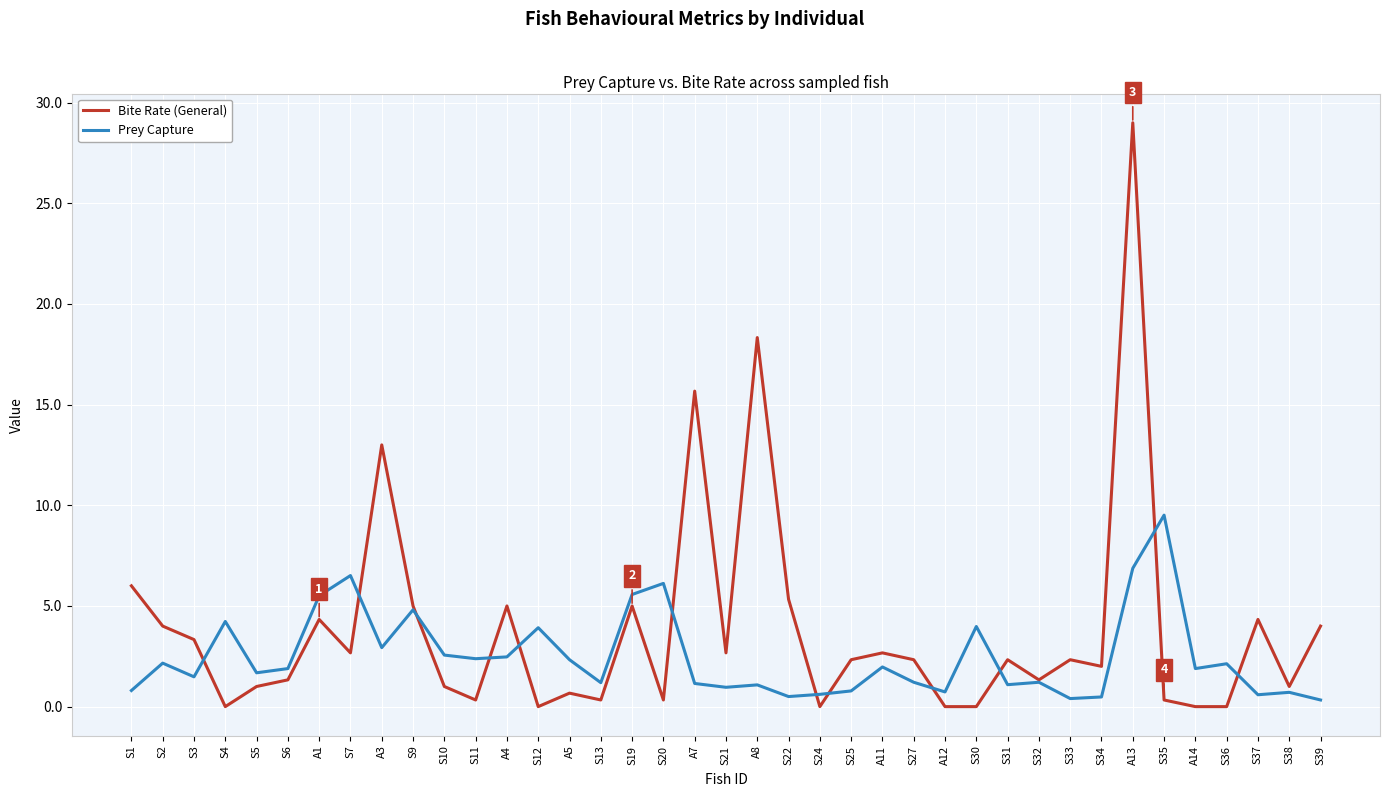

Does the chart have visible grid lines?

Yes